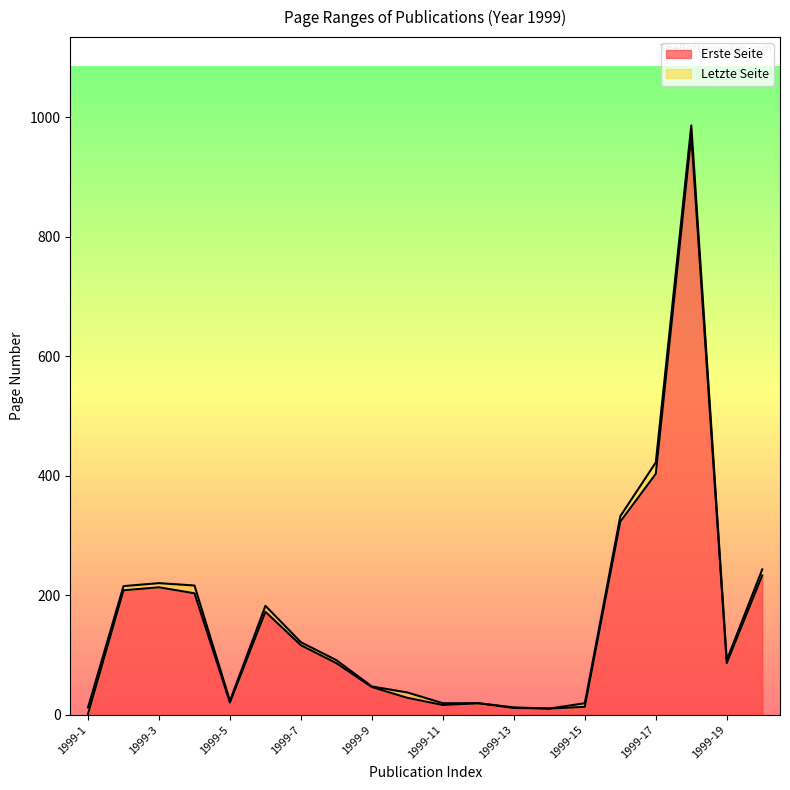

What are all the series names shown in the legend?

Erste Seite, Letzte Seite